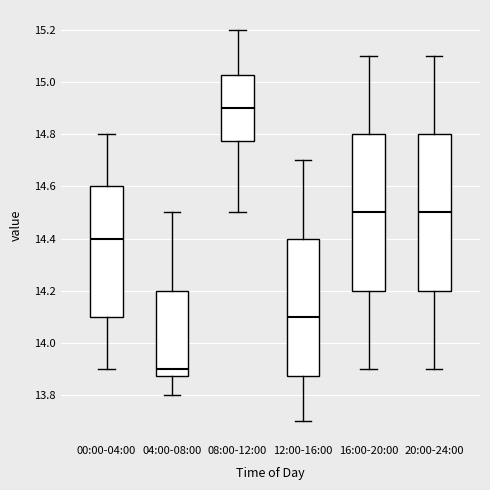

Reading left to right, transcribe this box plot: for each box, give where its median line is, the range the box spans, and where its two whiskers end, as read against the y-axis. The values are not printed on the chart, so give them approximately, as read against the axis.

00:00-04:00: median 14.40, box 14.10 to 14.60, whiskers 13.90 to 14.80
04:00-08:00: median 13.90, box 13.88 to 14.20, whiskers 13.80 to 14.50
08:00-12:00: median 14.90, box 14.78 to 15.02, whiskers 14.50 to 15.20
12:00-16:00: median 14.10, box 13.88 to 14.40, whiskers 13.70 to 14.70
16:00-20:00: median 14.50, box 14.20 to 14.80, whiskers 13.90 to 15.10
20:00-24:00: median 14.50, box 14.20 to 14.80, whiskers 13.90 to 15.10